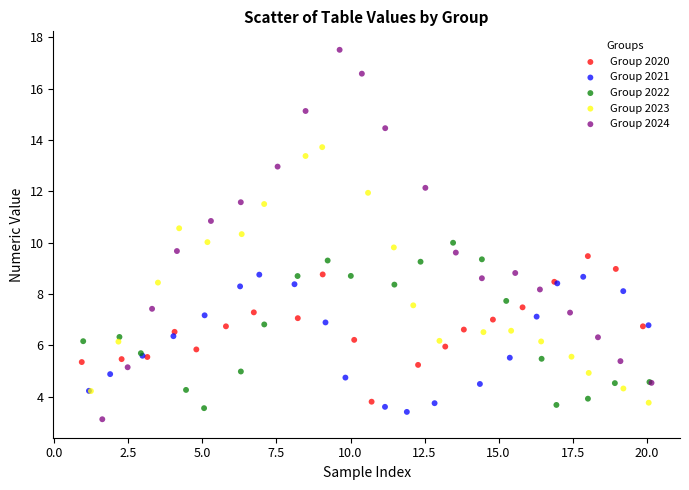

Which series contains the highest Y value?

Group 2024